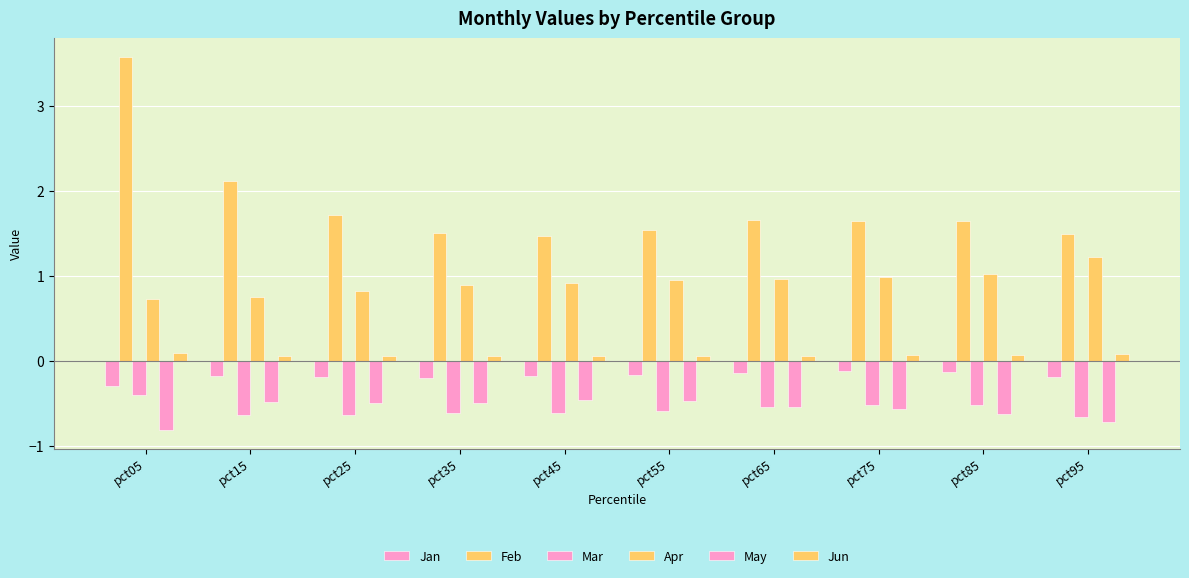

Are the bars grouped side by side (vs. stacked)?

Yes